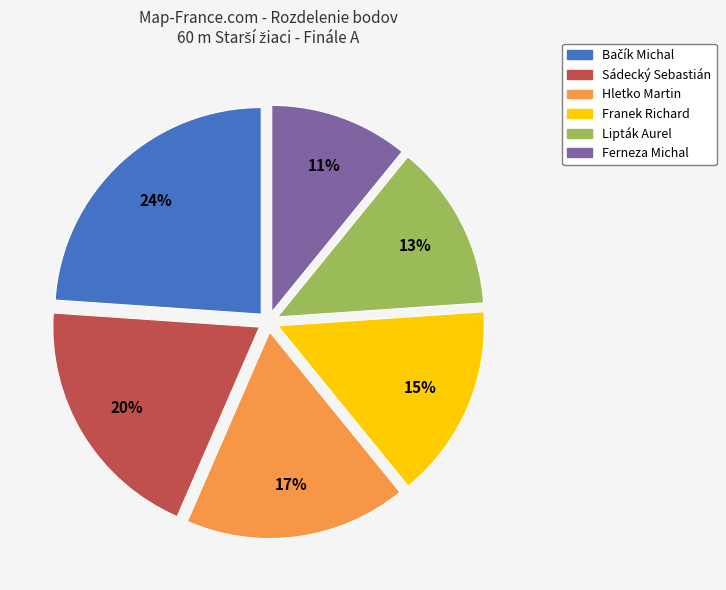

Which slice is the smallest?

Ferneza Michal